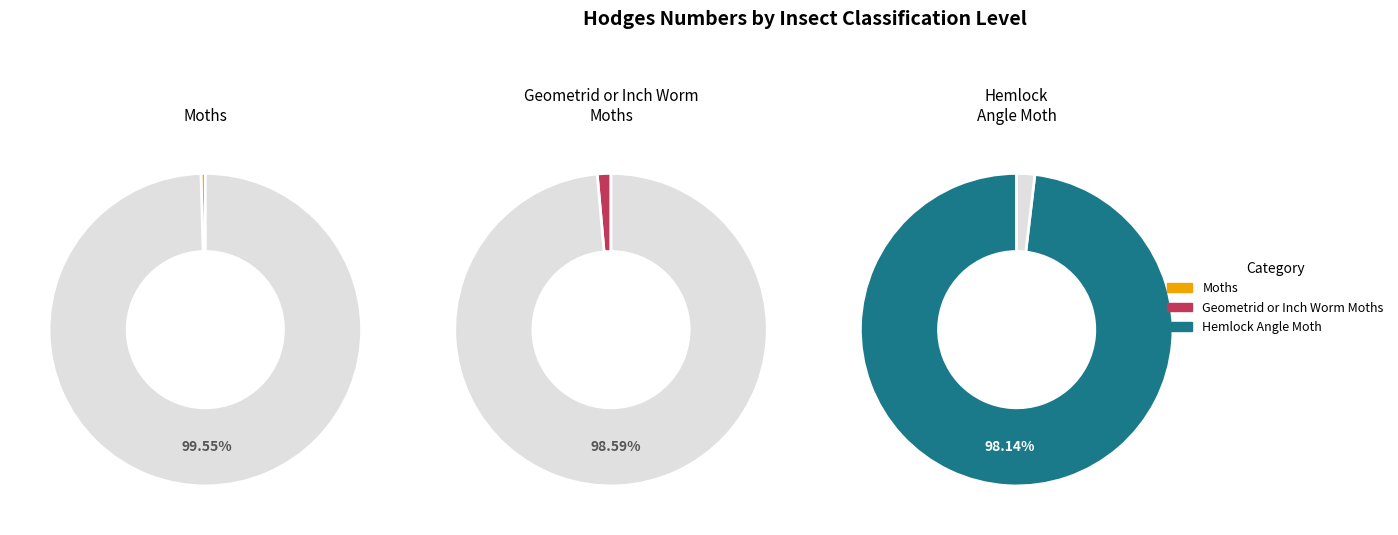

To the nearest percent, what is the difference between the largest and smallest slice percentages?

98%